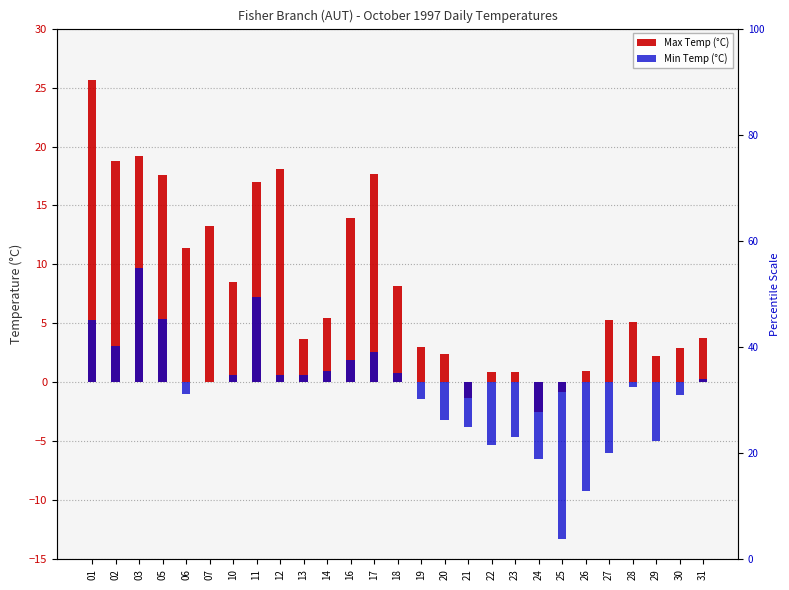

Rank the series by their average value, from lowest to highest.

Min Temp (°C), Max Temp (°C)